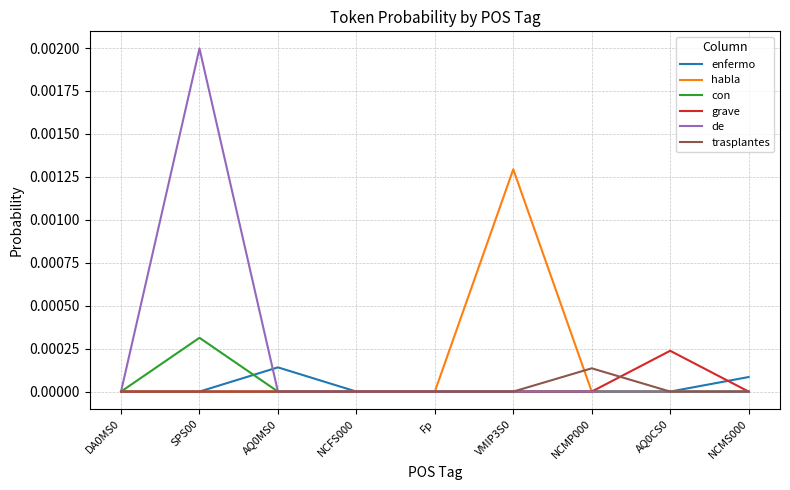

Between SPS00 and AQ0CS0, which series saw the biggest shift?

de